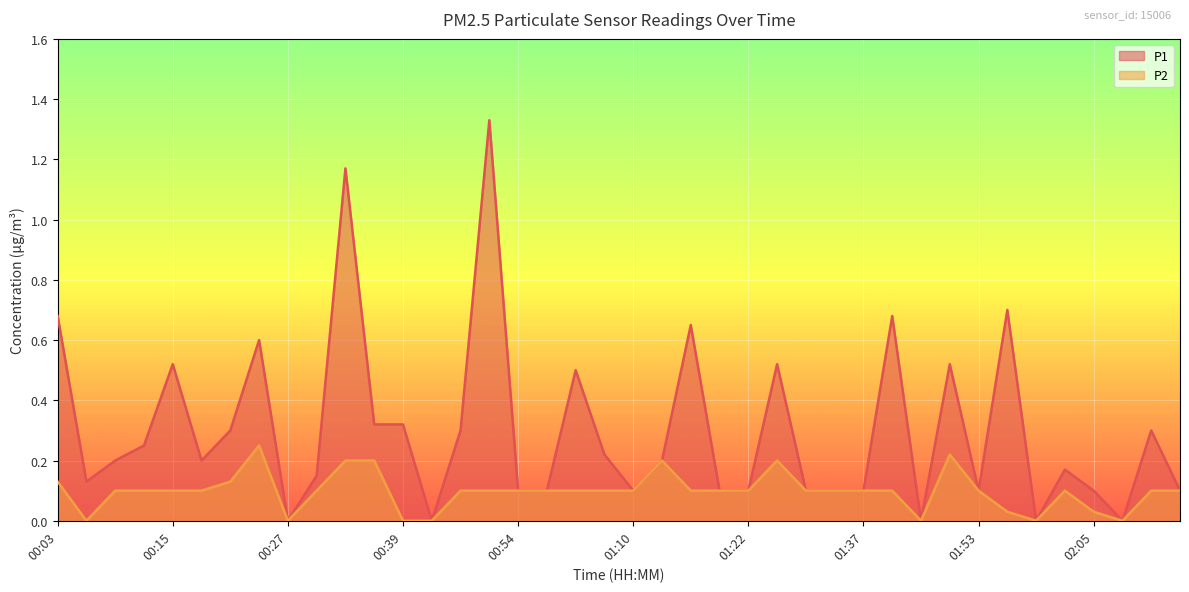

How many lines are shown in the chart?

2